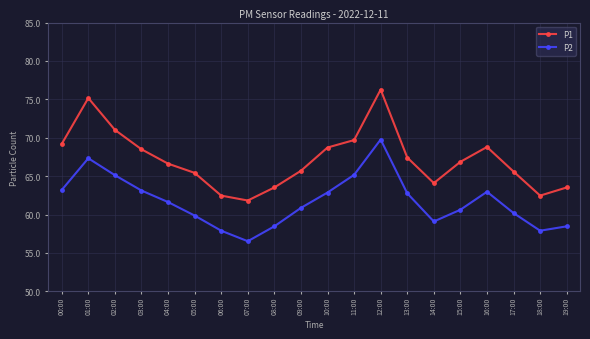

At which label does P1 first exceed 66?

00:00